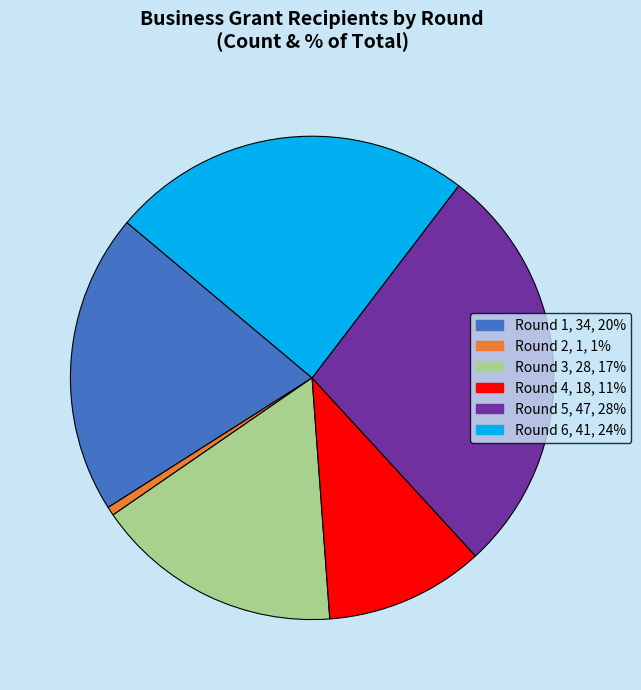

How many segments does this pie chart have?

6